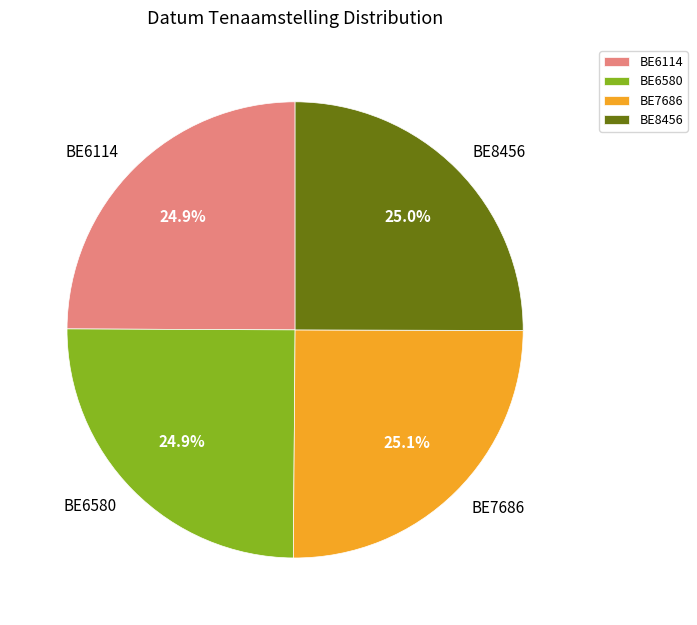

How many slices are in this pie chart?

4